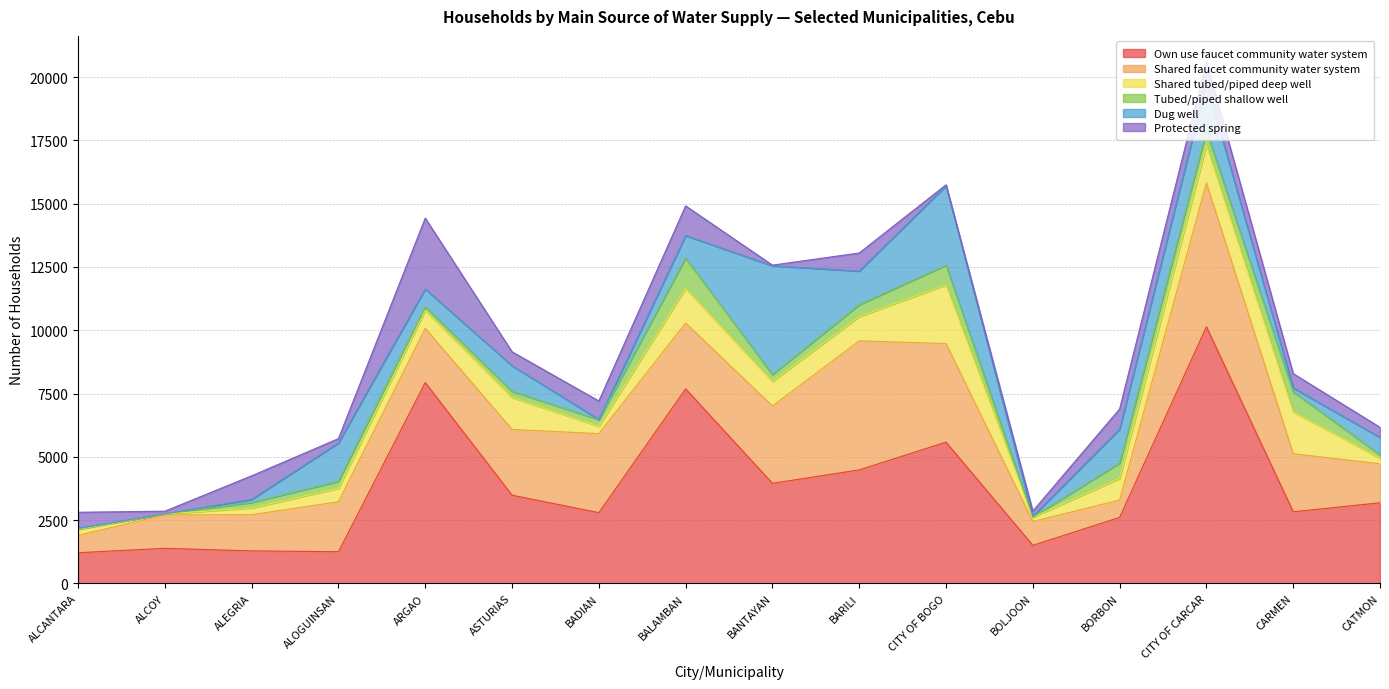

Reading left to right, what are all the values shown in this chart?

Own use faucet community water system: 1213	1387	1285	1251	7933	3485	2795	7683	3954	4484	5580	1504	2608	10136	2830	3185
Shared faucet community water system: 688	1320	1429	1975	2139	2596	3121	2599	3052	5095	3891	941	685	5676	2293	1539
Shared tubed/piped deep well: 229	40	264	533	710	1263	293	1373	970	962	2321	168	855	1501	1655	224
Tubed/piped shallow well: 24	5	217	271	143	240	257	1189	273	464	775	9	603	560	784	129
Dug well: 20	0	121	1516	703	1012	10	892	4295	1330	3138	29	1339	1890	157	689
Protected spring: 636	101	934	172	2799	553	729	1174	26	715	38	209	798	831	567	399